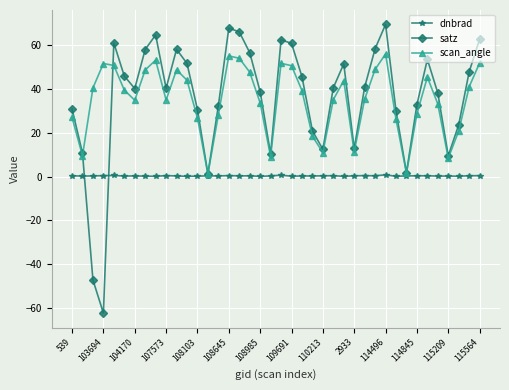

What is the minimum value shown in the chart?

-62.4